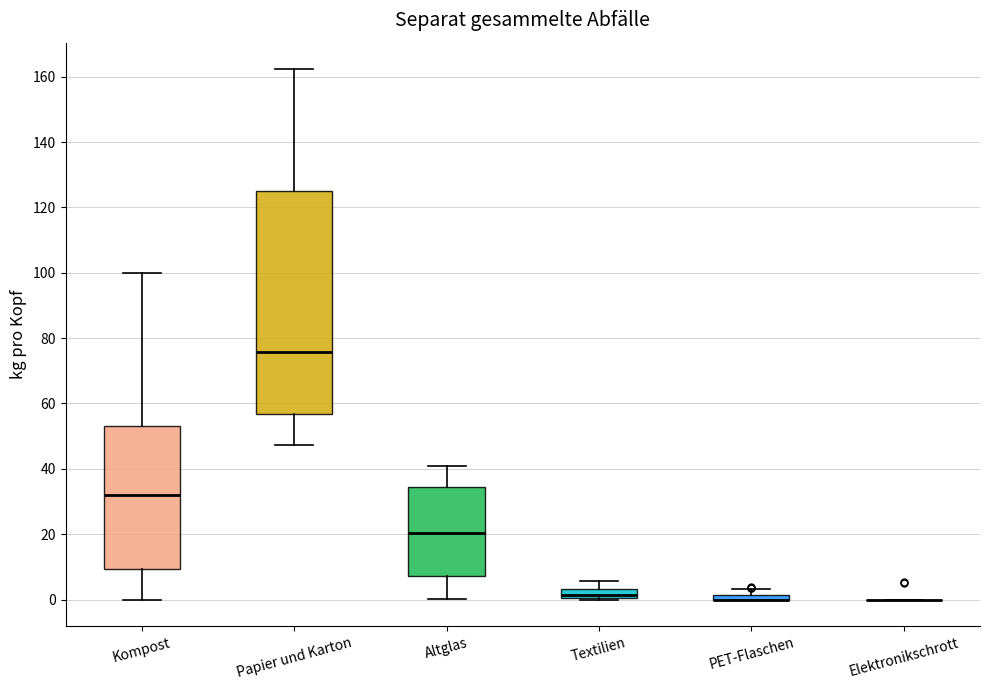

Which box is the tallest, from its lower edge to its upper edge?

Papier und Karton